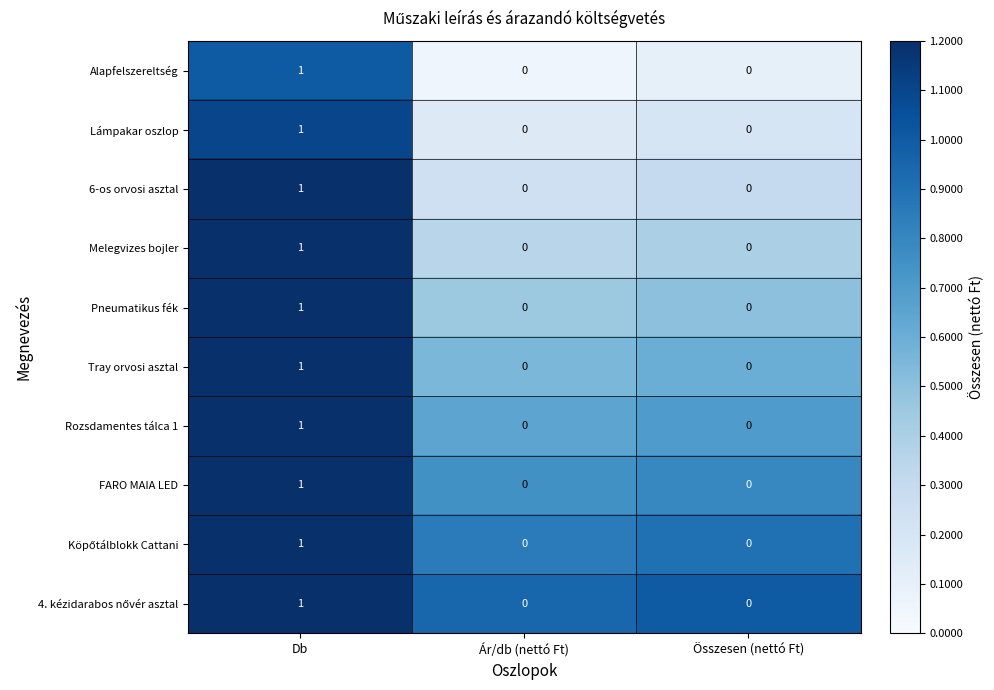

What is the total value across all series at Db?

10